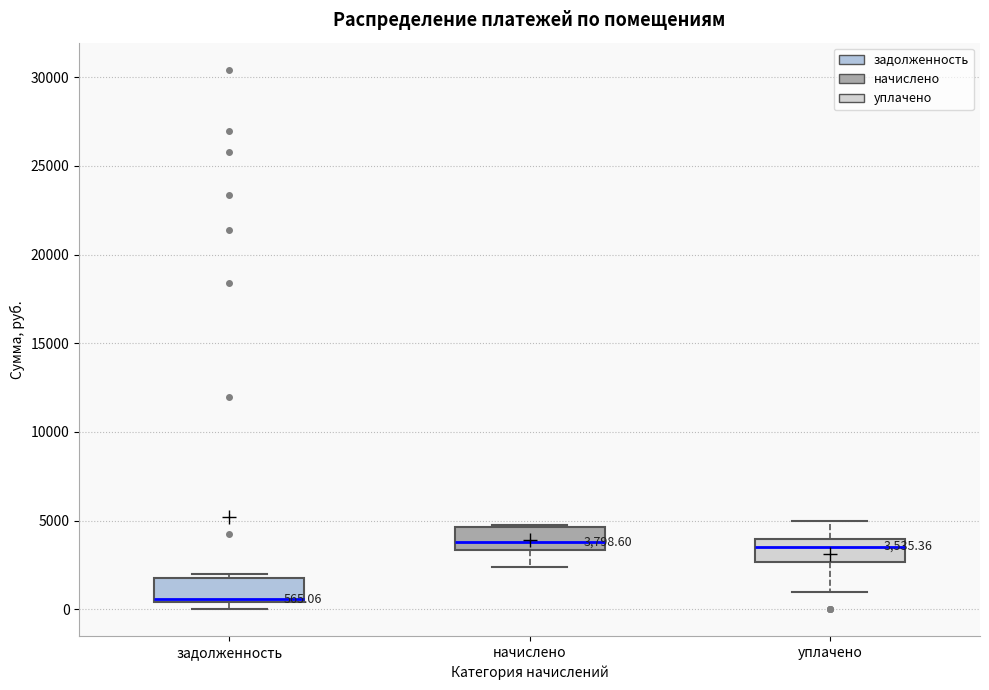

Which box has the lowest median line?

задолженность